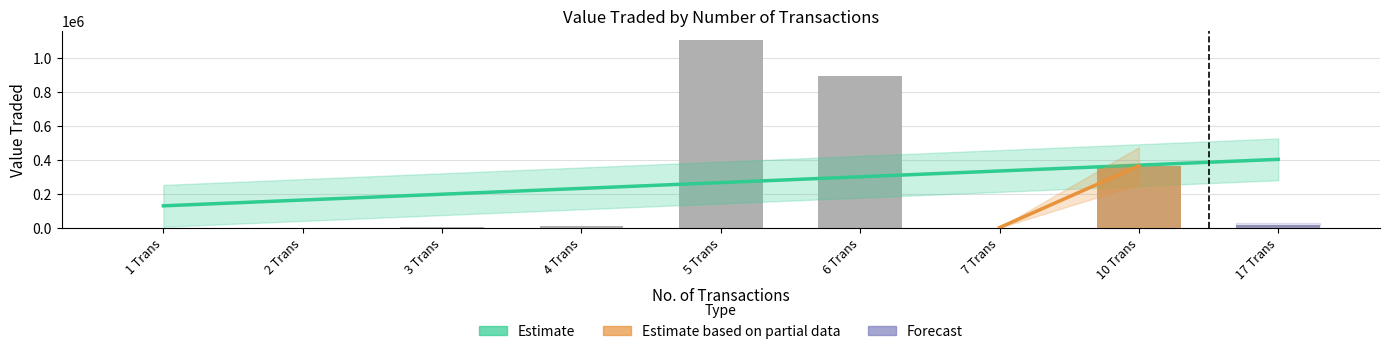

What is the greatest value displayed?

1104194.0